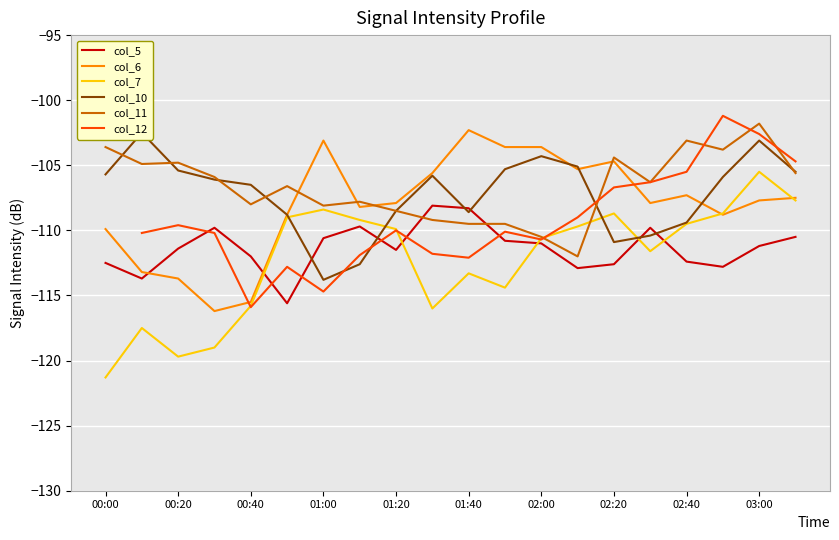

Is the value of col_7 at 01:00 greater than the value of col_6 at 02:40?

No